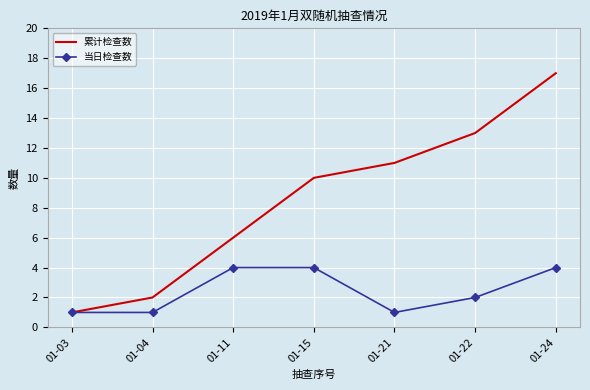

What is the highest value of the 累计检查数 series?

17